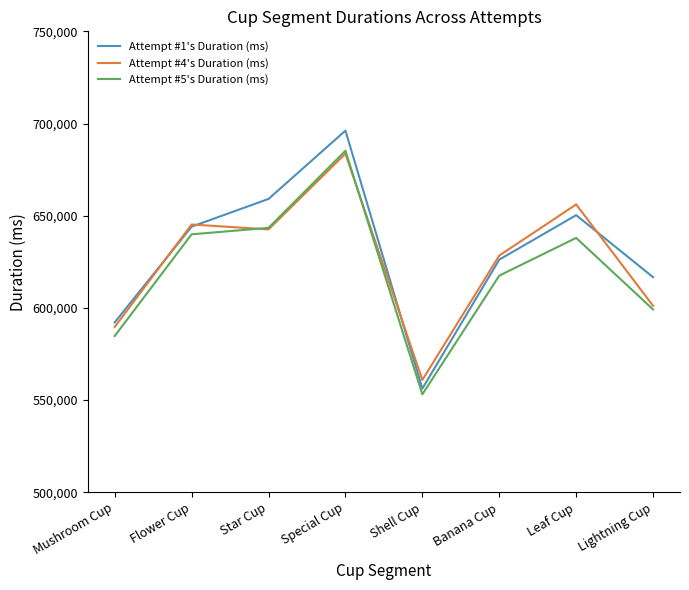

Read the Attempt #4's Duration (ms) value at Mushroom Cup.

589656